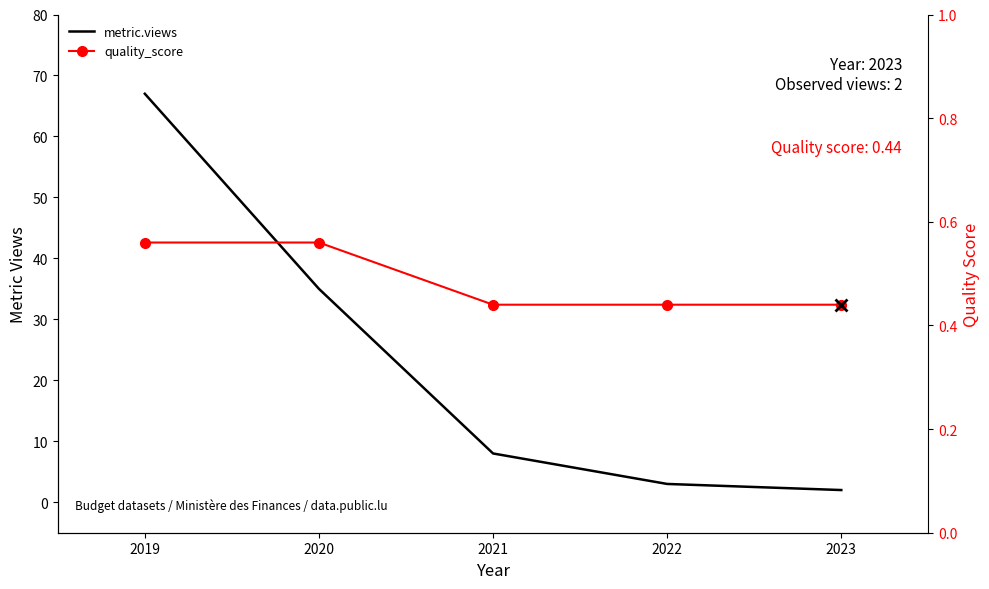

What value does the metric.views series have at 2020?

35.0